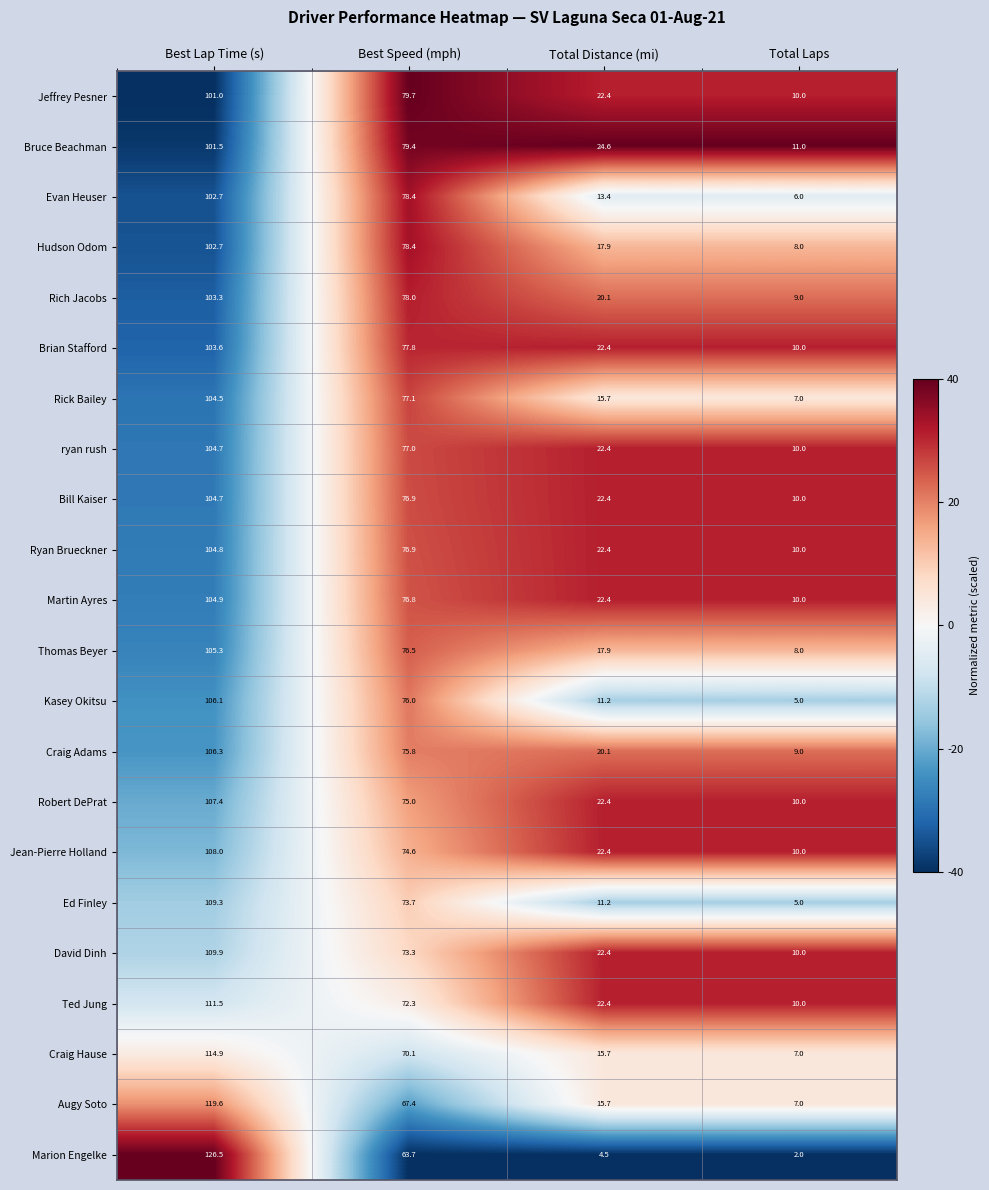

Where is Evan Heuser nearest to the value 54?

Best Speed (mph)